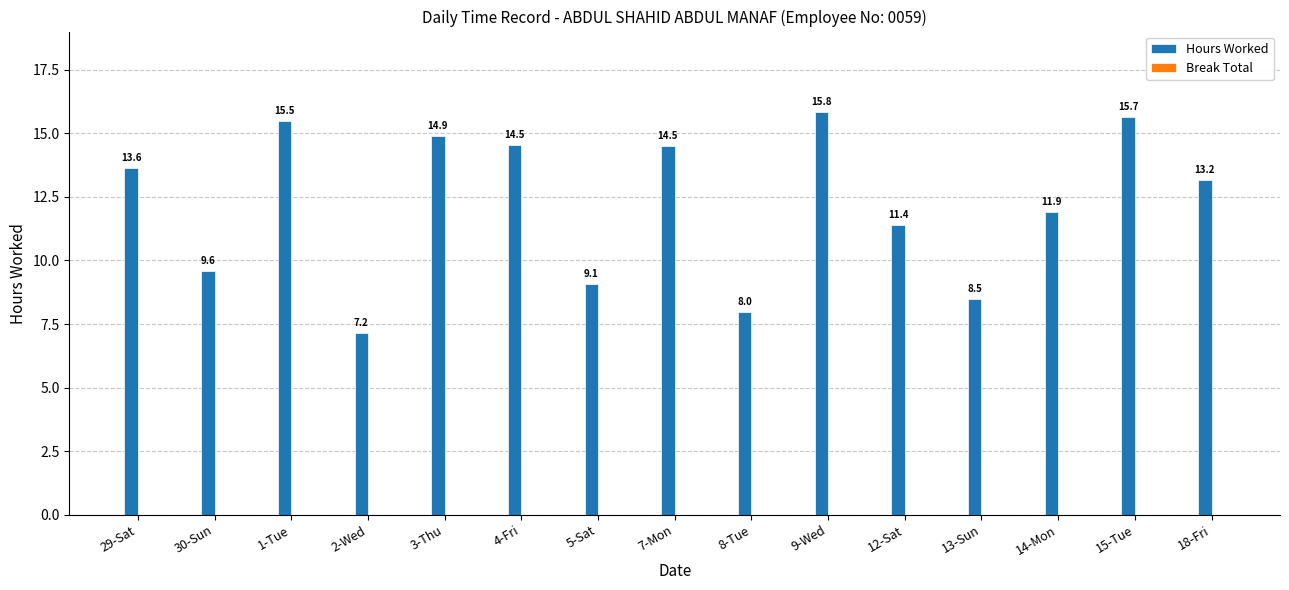

Is it true that the value at 29-Sat is 18.4?

False